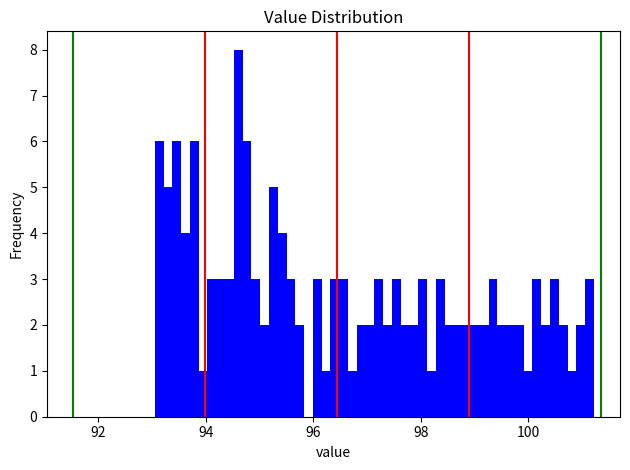

Around what value on the x-axis is the tallest bar? Give the approximate position of its centre, as read against the axis.

94.6